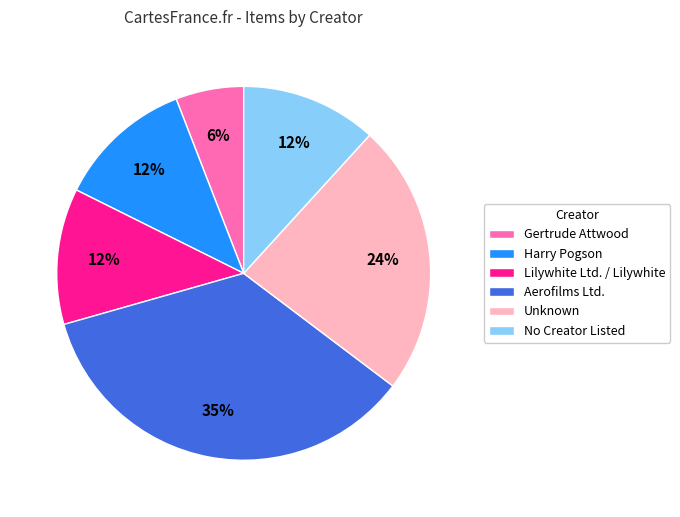

True or false: Harry Pogson accounts for 1% of the total.

False